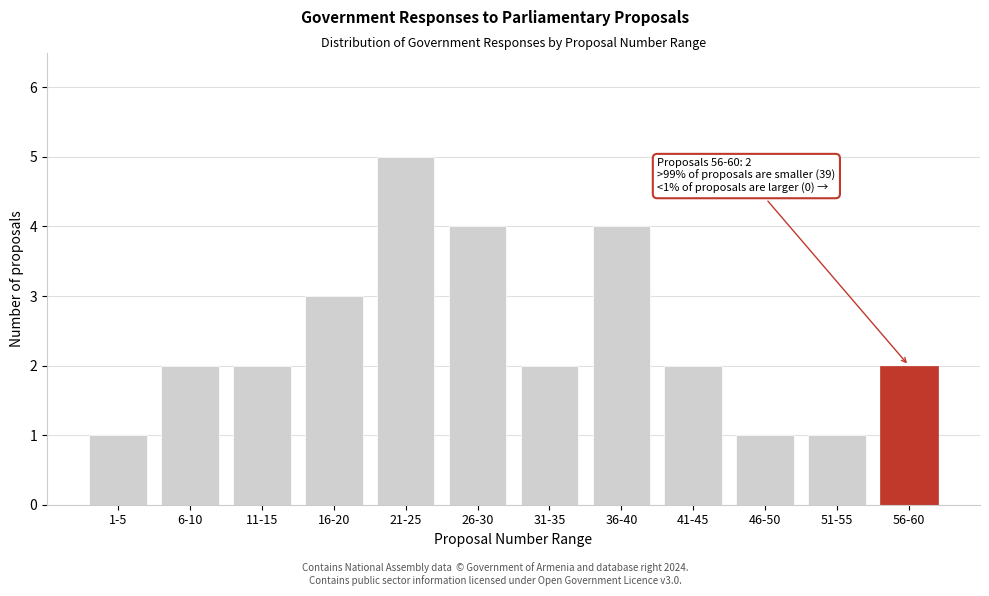

Reading right to left, what are all the values shown in this chart?

2	1	1	2	4	2	4	5	3	2	2	1